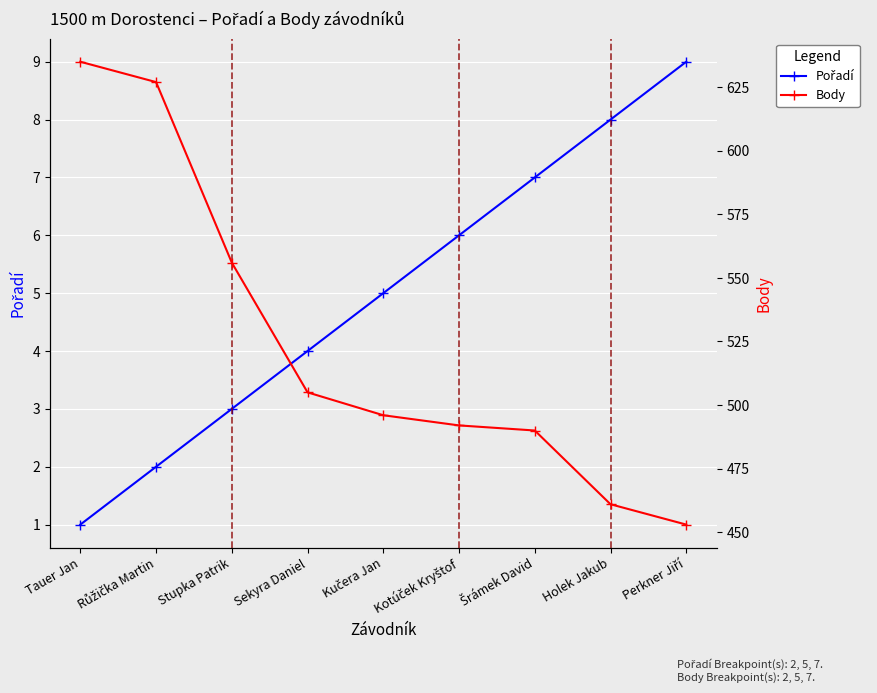

Which label corresponds to the largest value in the chart?

Tauer Jan